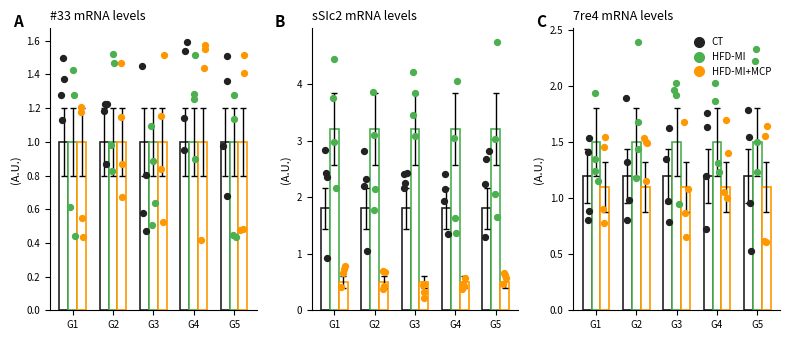

What is the total value across all series at G3?

3.8